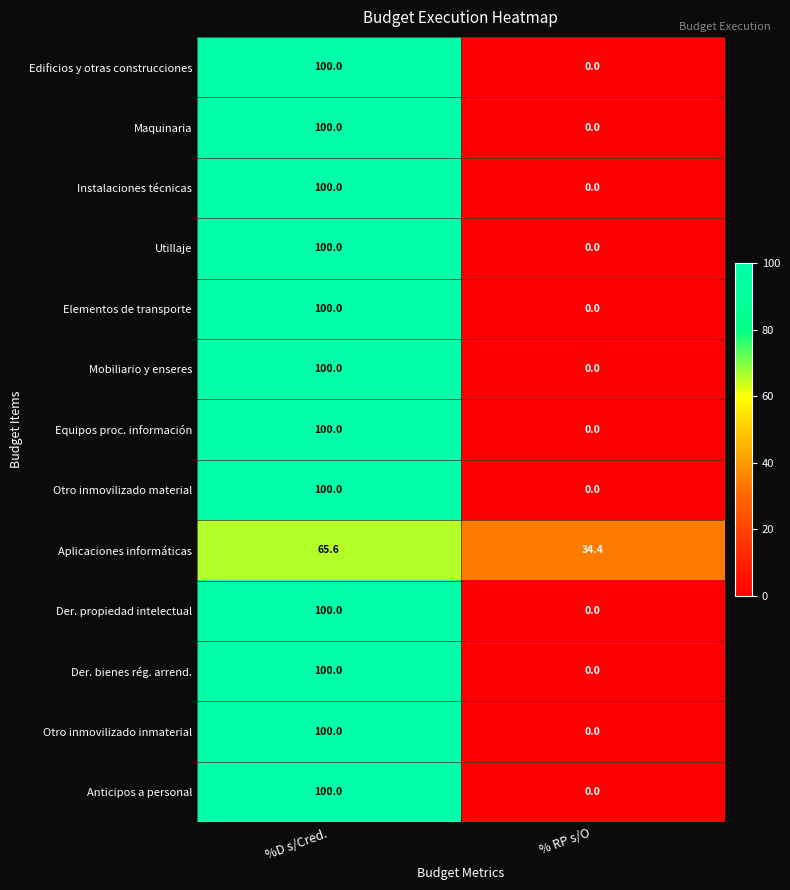

Which category has the lowest value across all series?

% RP s/O